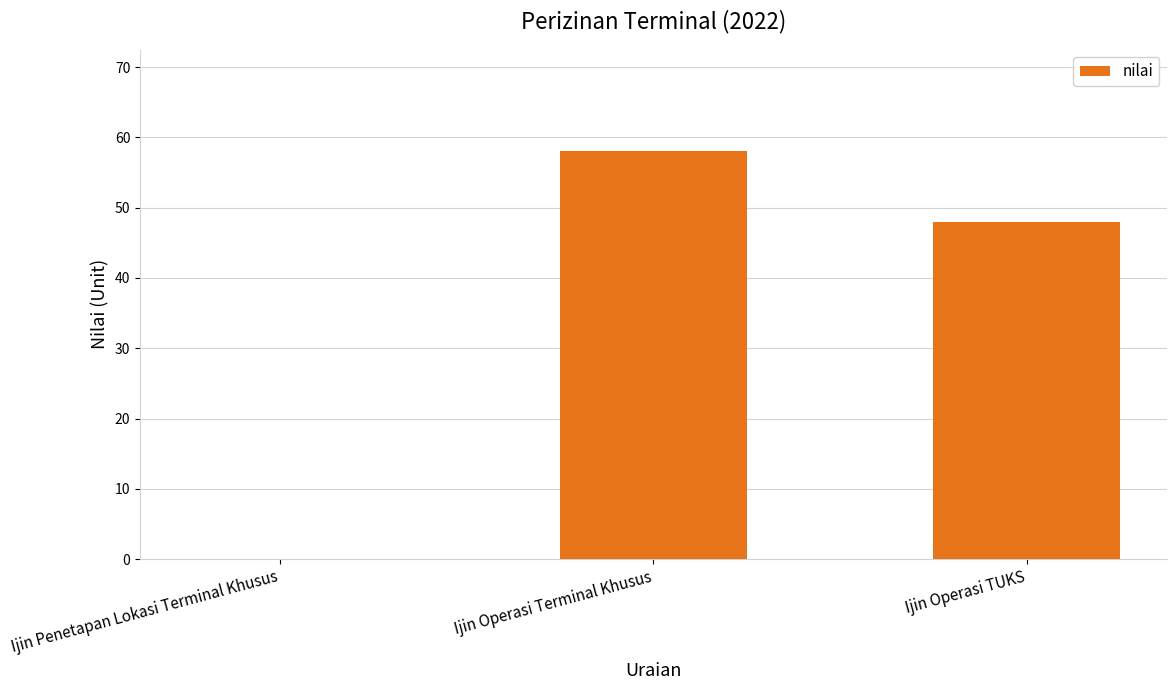

Reading right to left, what are all the values shown in this chart?

Ijin Operasi TUKS=48	Ijin Operasi Terminal Khusus=58	Ijin Penetapan Lokasi Terminal Khusus=0